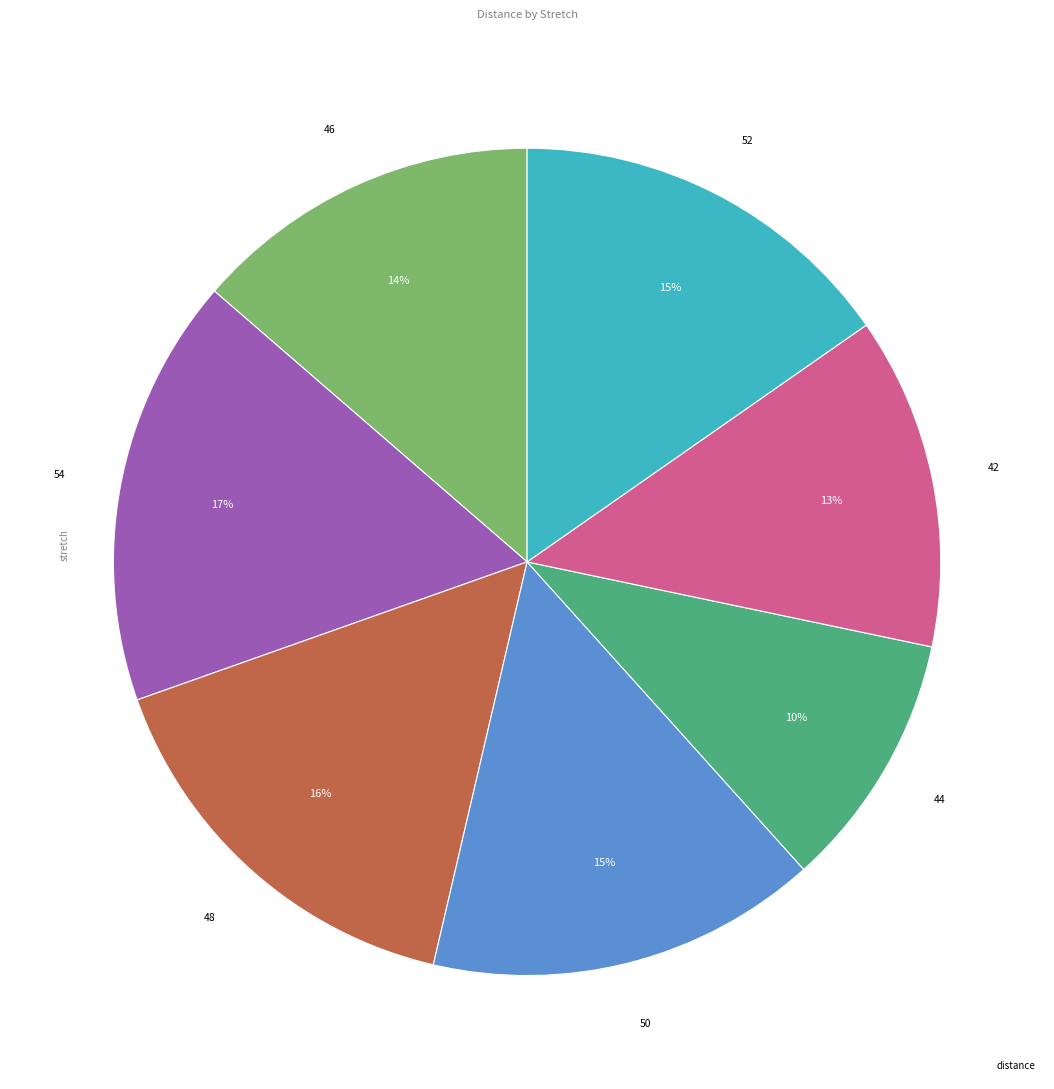

Does any single category account for the majority?

No